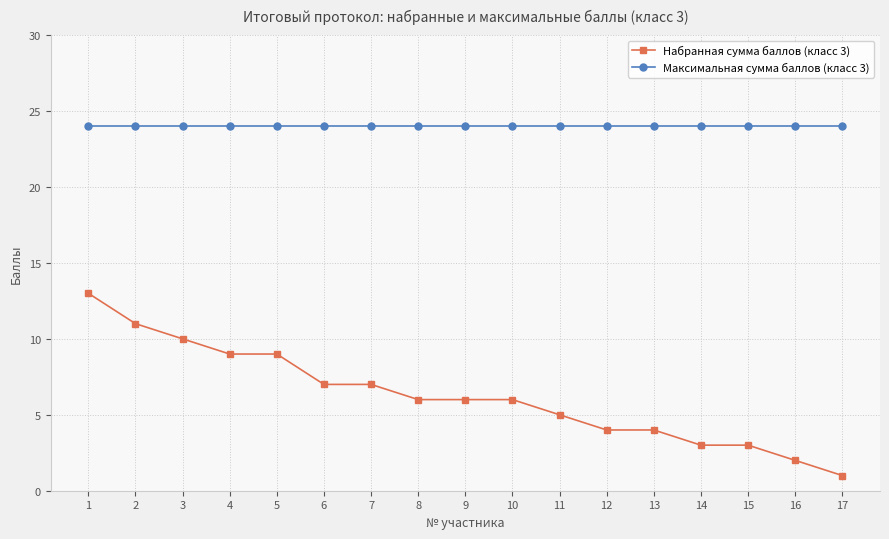

How many lines are shown in the chart?

2